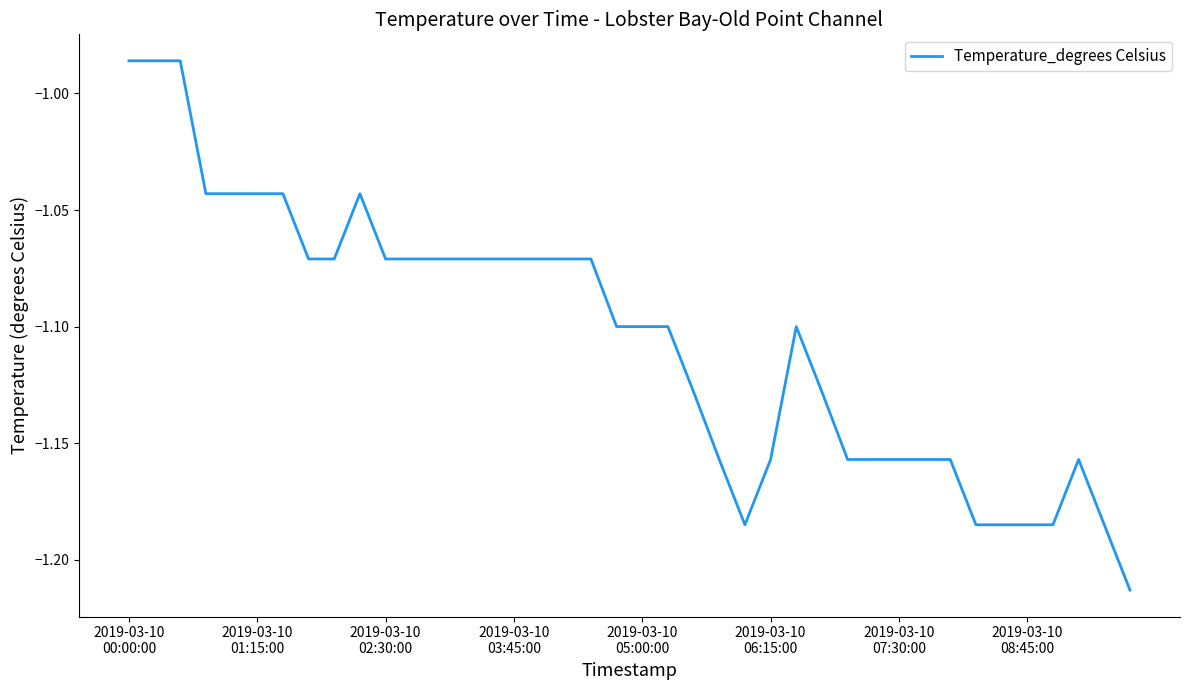

Does the chart have visible grid lines?

No